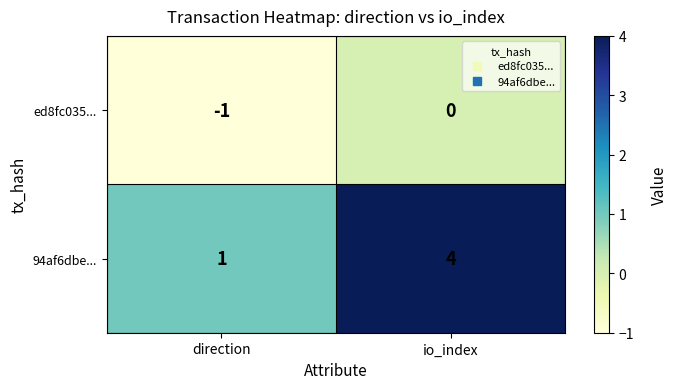

Count the number of data series in this chart.

2